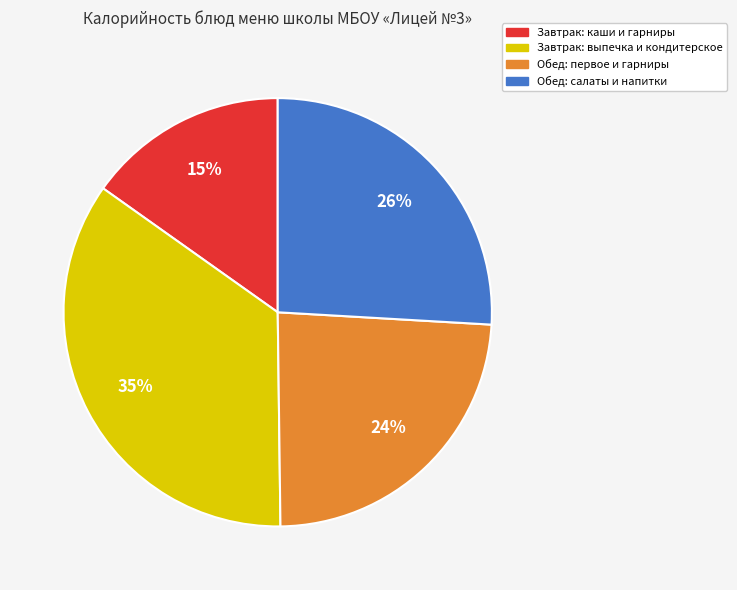

To the nearest percent, what is the average slice percentage?

25%